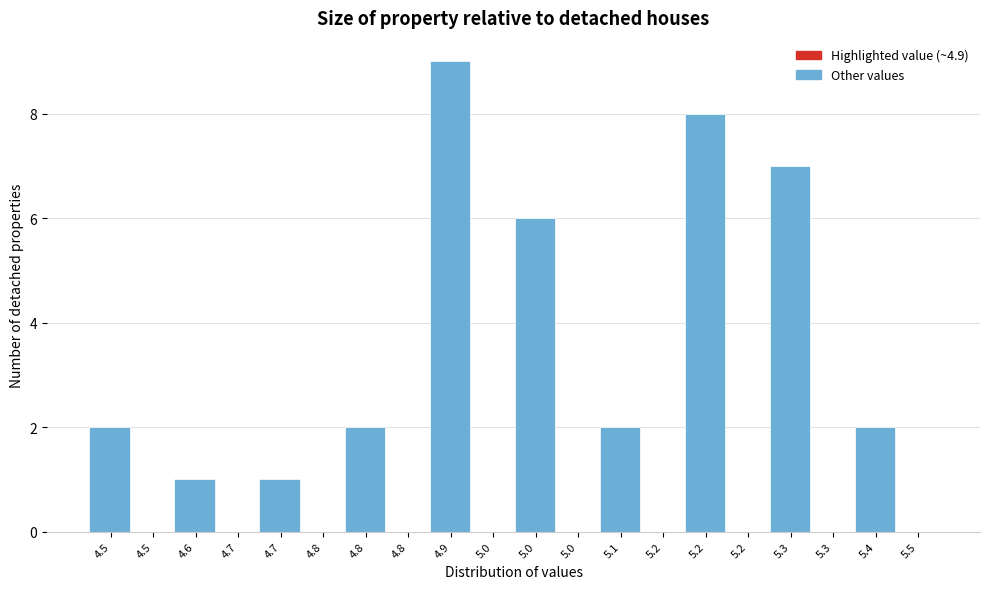

How many data points does each series have?

20